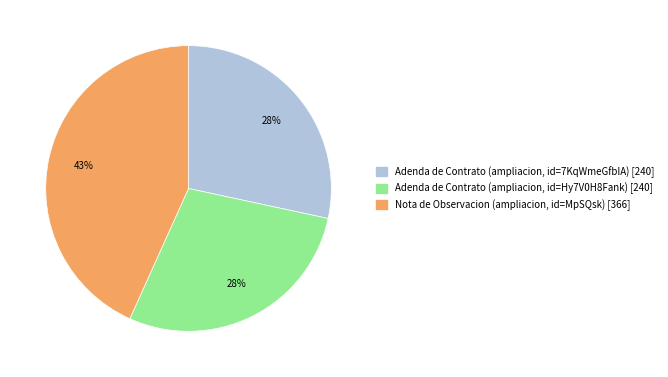

Approximately how many times larger is the value at Adenda de Contrato (ampliacion, id=7KqWmeGfbIA) [240] compared to Nota de Observacion (ampliacion, id=MpSQsk) [366]?

0.7